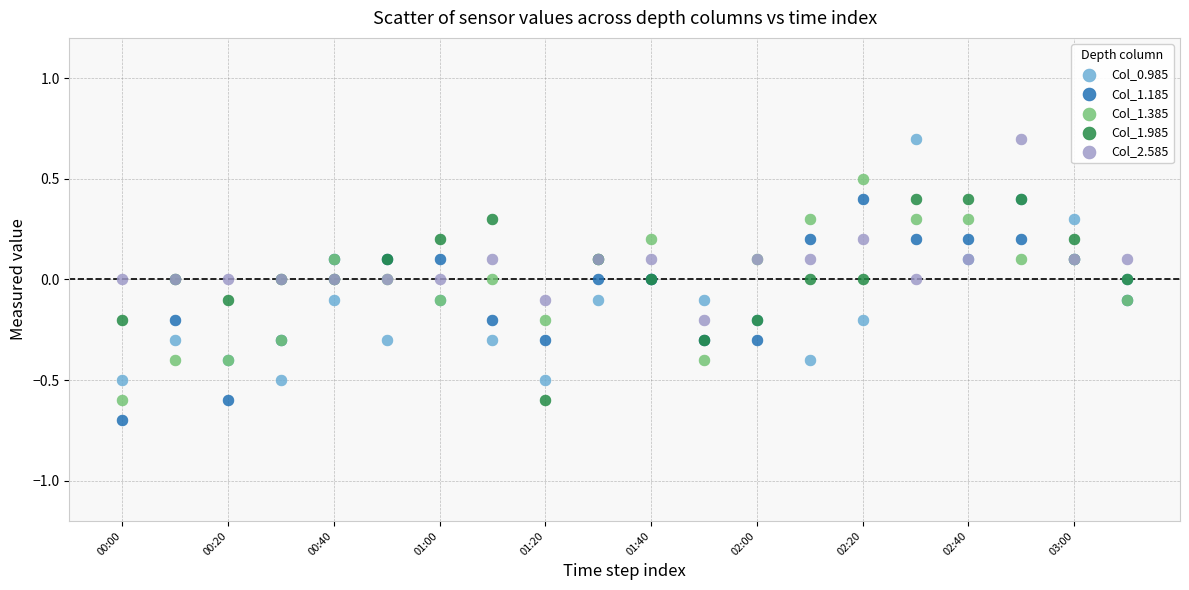

What are all the series names shown in the legend?

Col_0.985, Col_1.185, Col_1.385, Col_1.985, Col_2.585